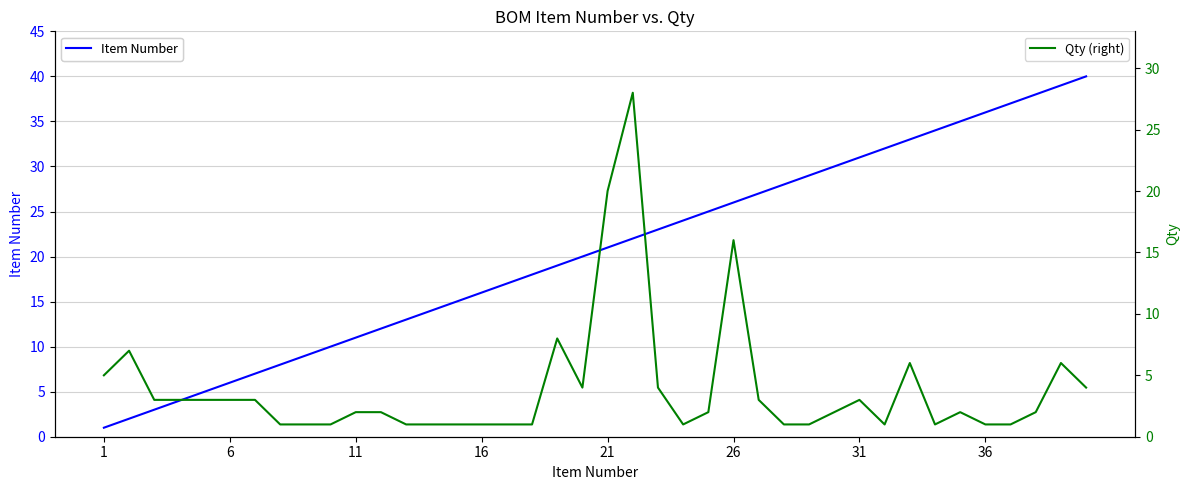

Is it true that Item Number equals 2 at 6?

False